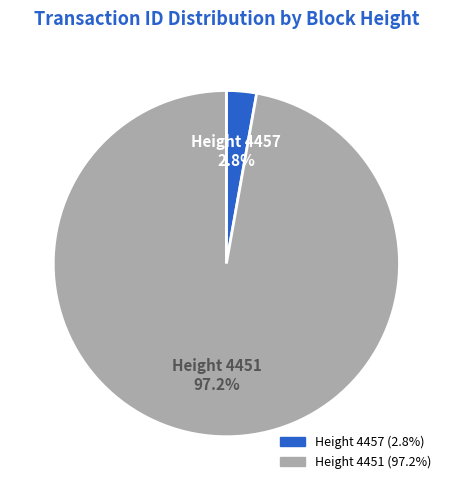

Is there a majority slice in this chart?

Yes